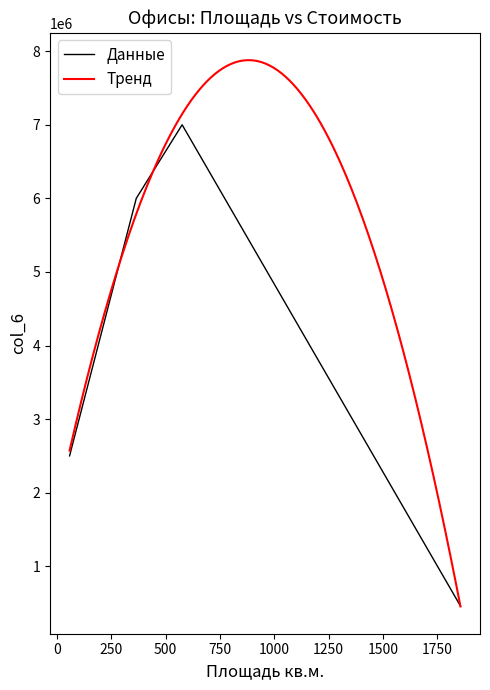

What is the sum of the col_6 values at ИП Сидоров (Якутский, Здание) and ИП Иванов (Самарский)?

13000000